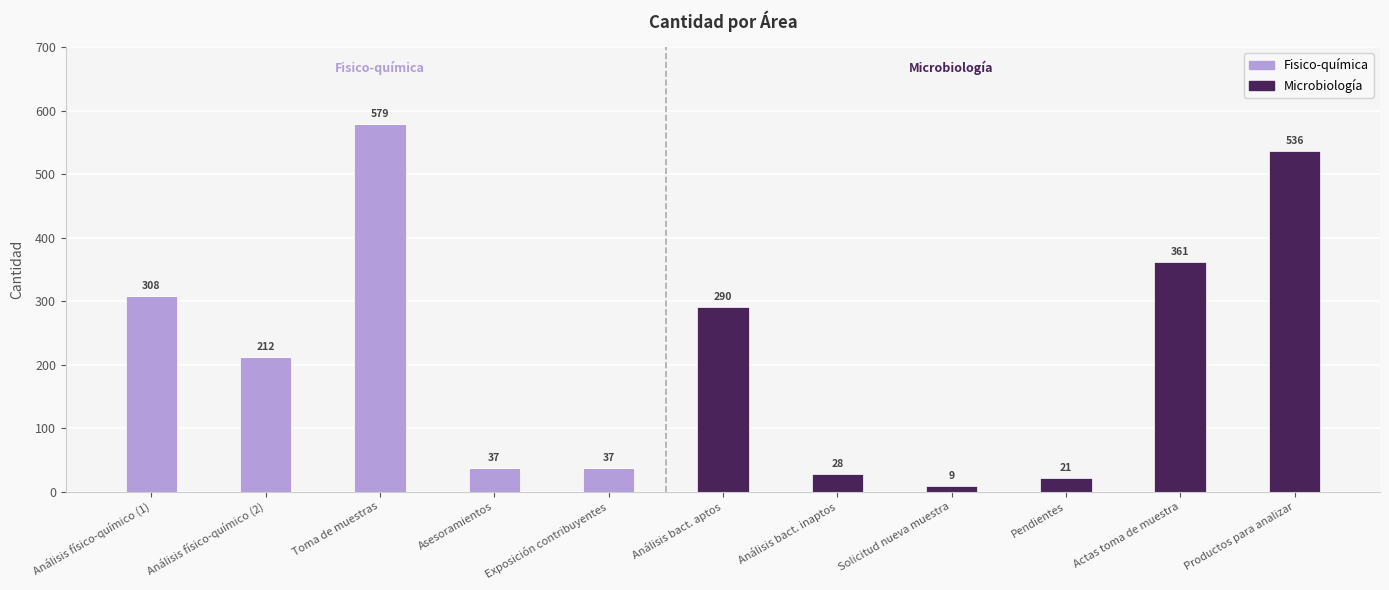

The value of Fisico-química at Pendientes is 0. True or false?

True